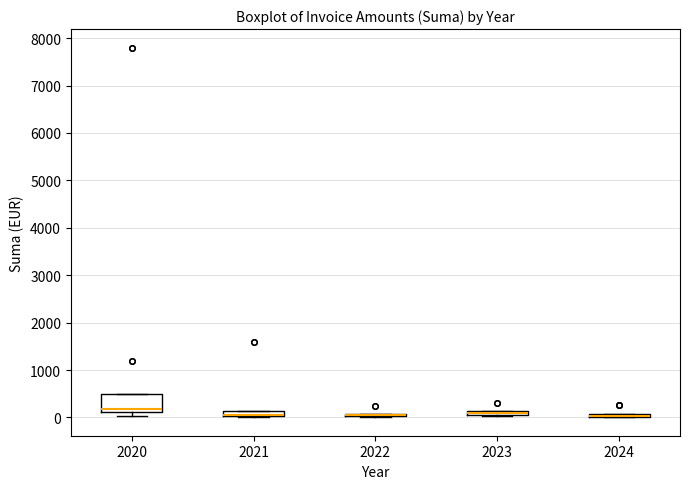

Which box is the tallest, from its lower edge to its upper edge?

2020